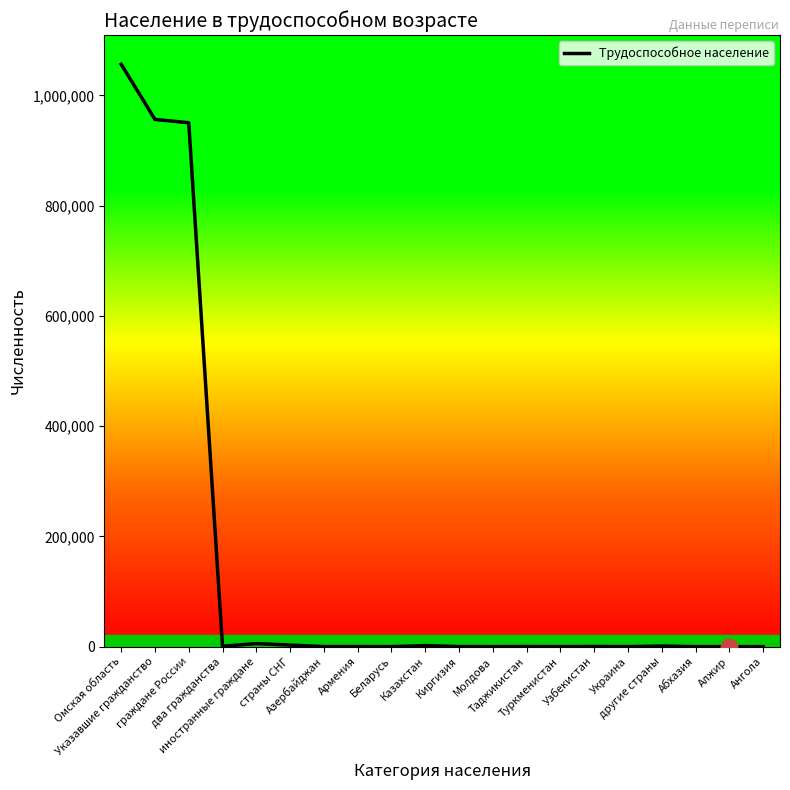

True or false: the data shows 540533 at граждане России.

False